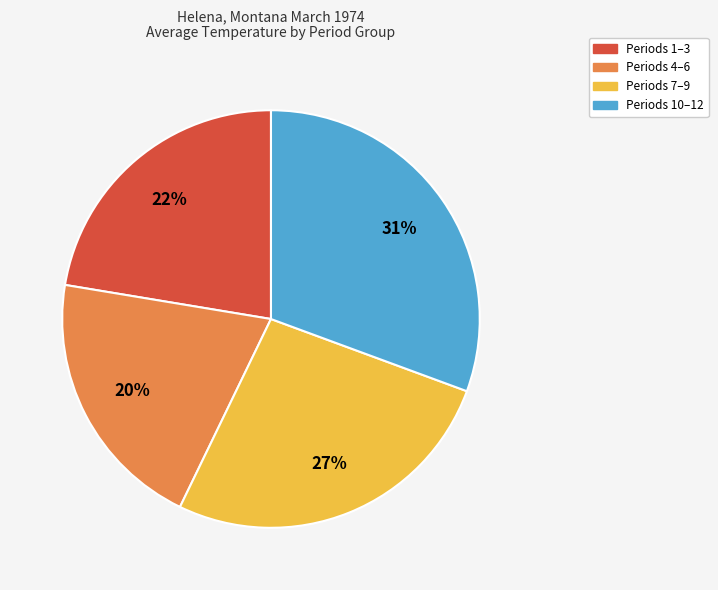

Is there any slice that represents more than half of the pie?

No